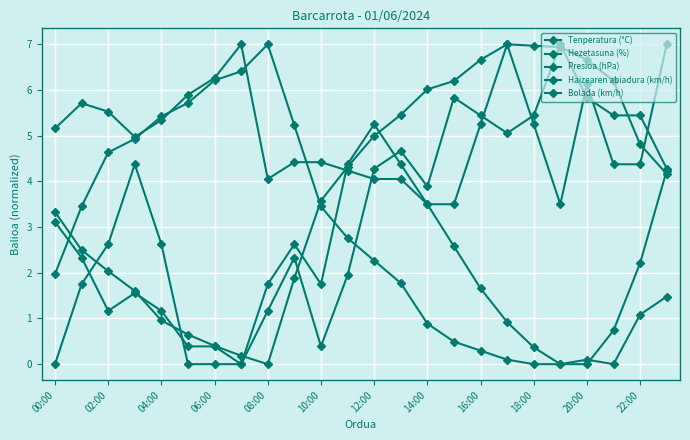

How many data points in Tenperatura (°C) are above 4?

13